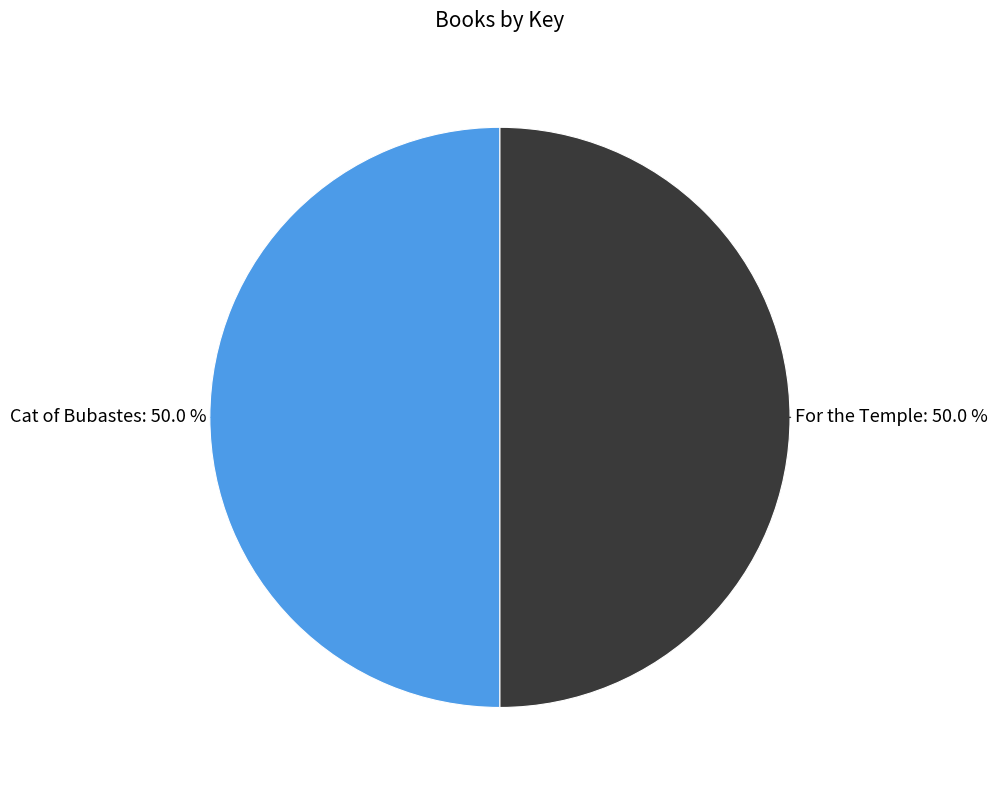

What percentage do Cat of Bubastes: 50.0 % and For the Temple: 50.0 % together represent?

100.0%